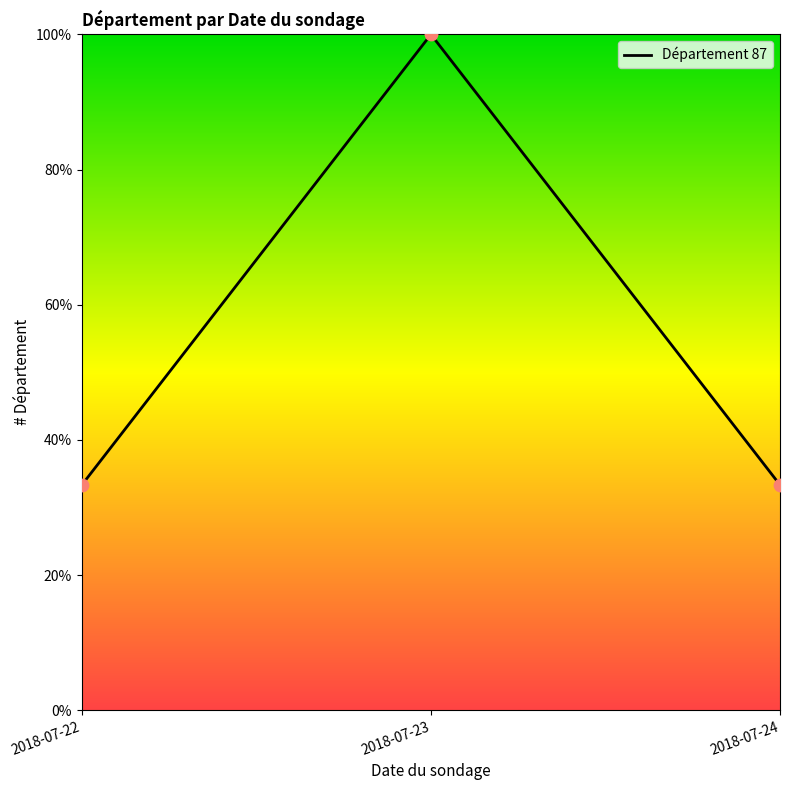

Approximately how many times larger is the value at 2018-07-23 compared to 2018-07-22?

3.0